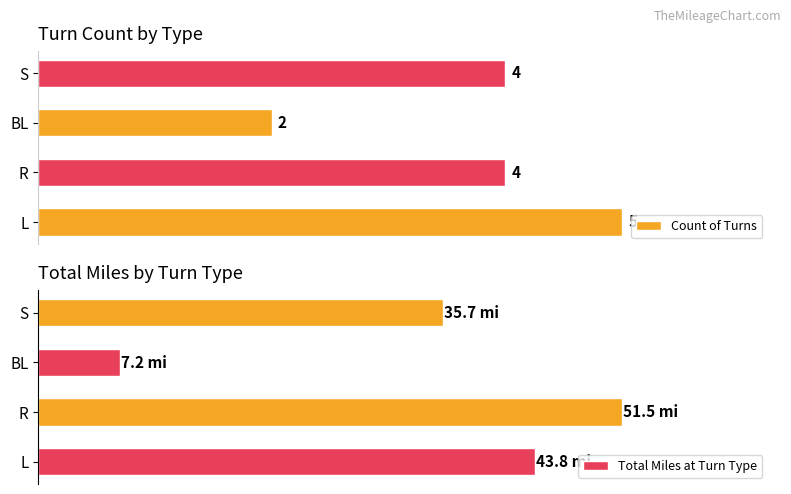

What is the value of the Count of Turns bar at the 1st from the left?

5.0